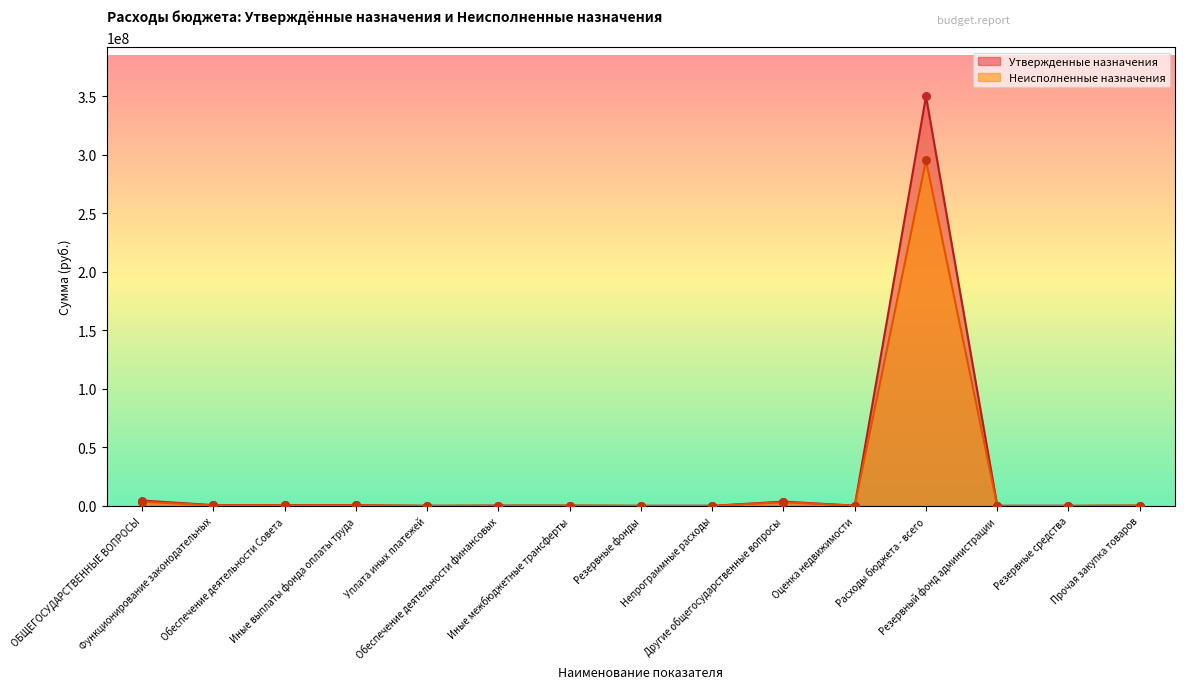

Which series reaches the maximum Y coordinate?

Утвержденные назначения